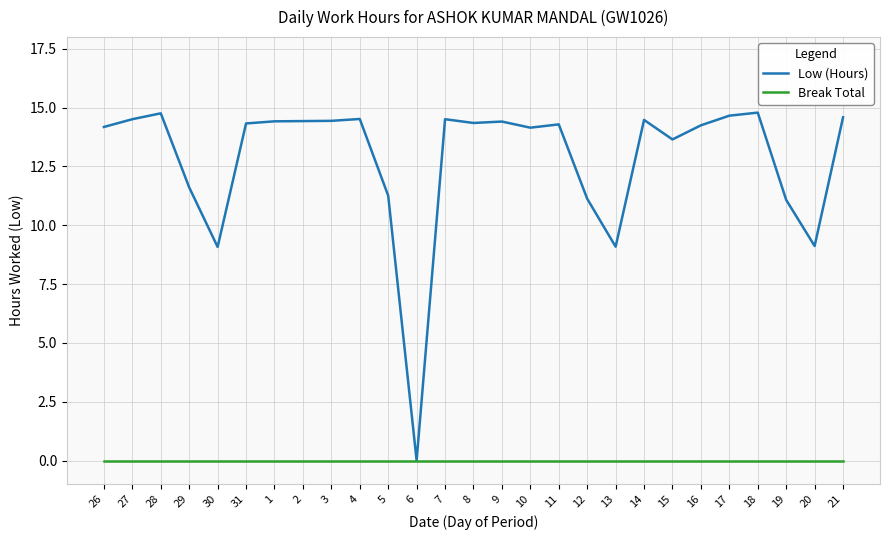

What is the greatest value displayed?

14.8